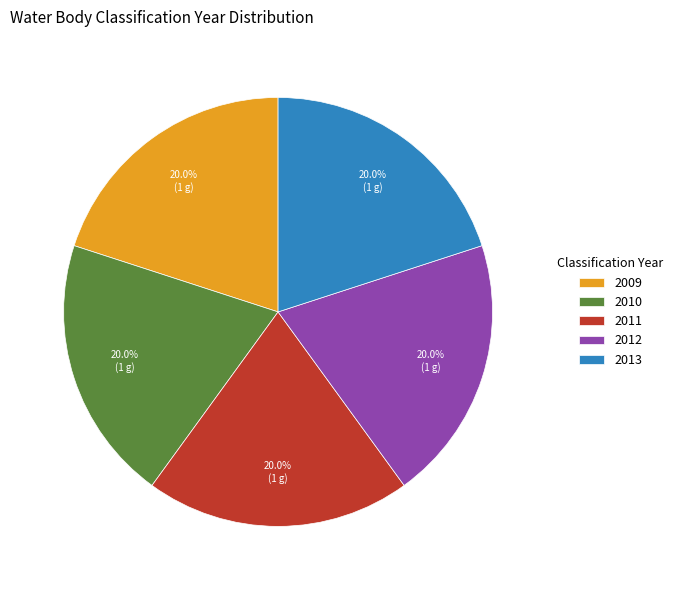

Does any single category account for the majority?

No